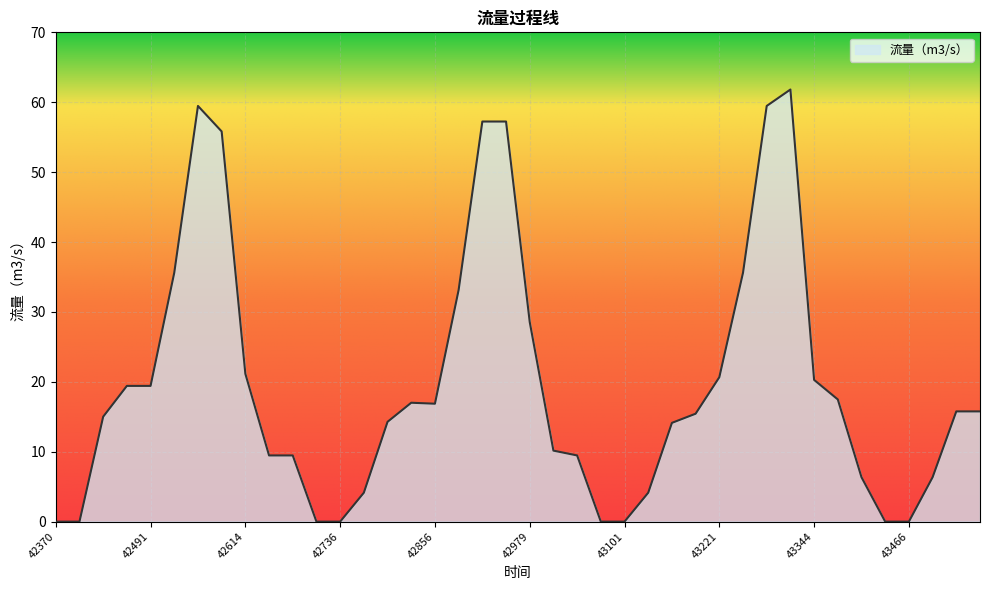

What is the maximum value shown in the chart?

61.8